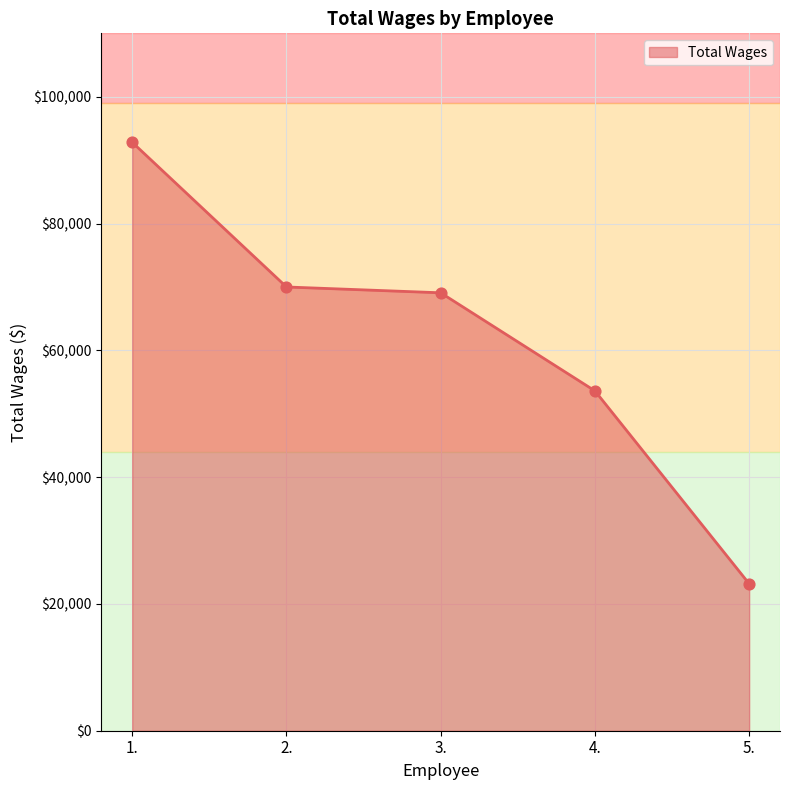

What is the change in value from 2. to 3.?

-918